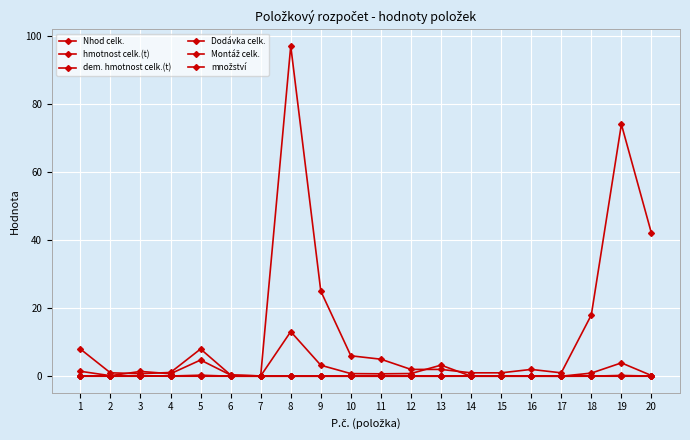

Is this an area chart (filled region under the line)?

No